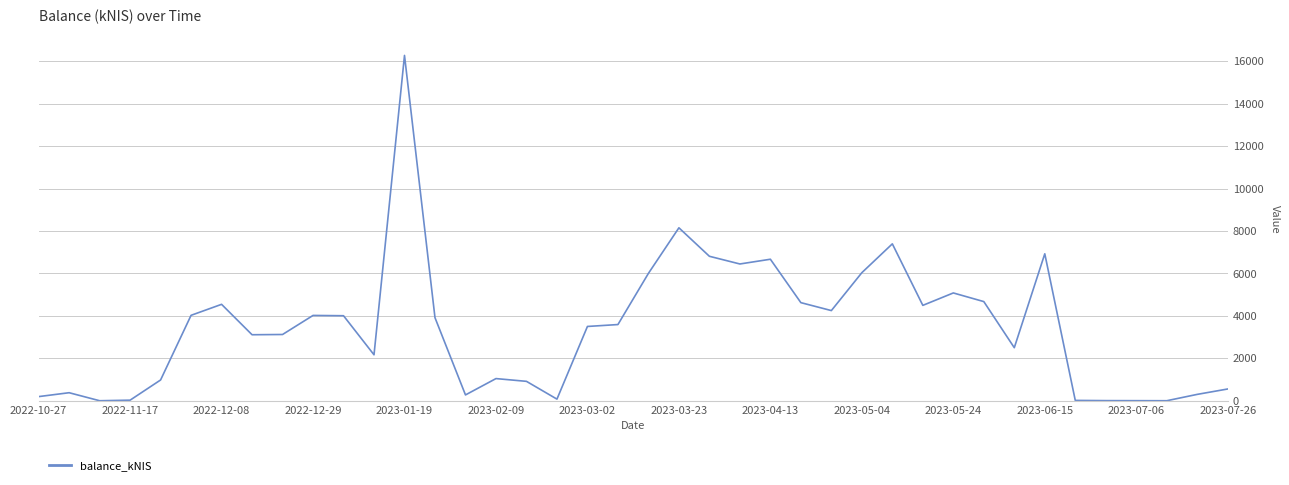

What is the difference between the maximum and minimum values?

16269.3